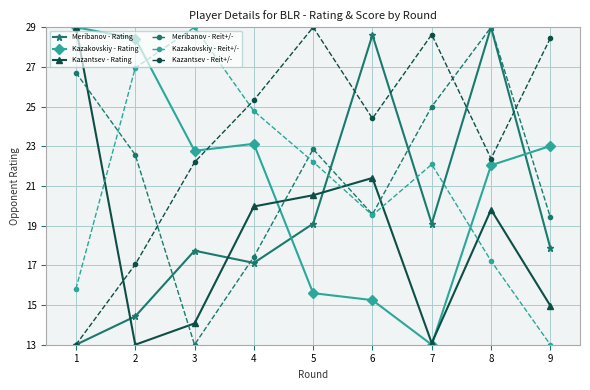

True or false: Kazakovskiy - Rating and Kazantsev - Reit+/- intersect in this chart.

True